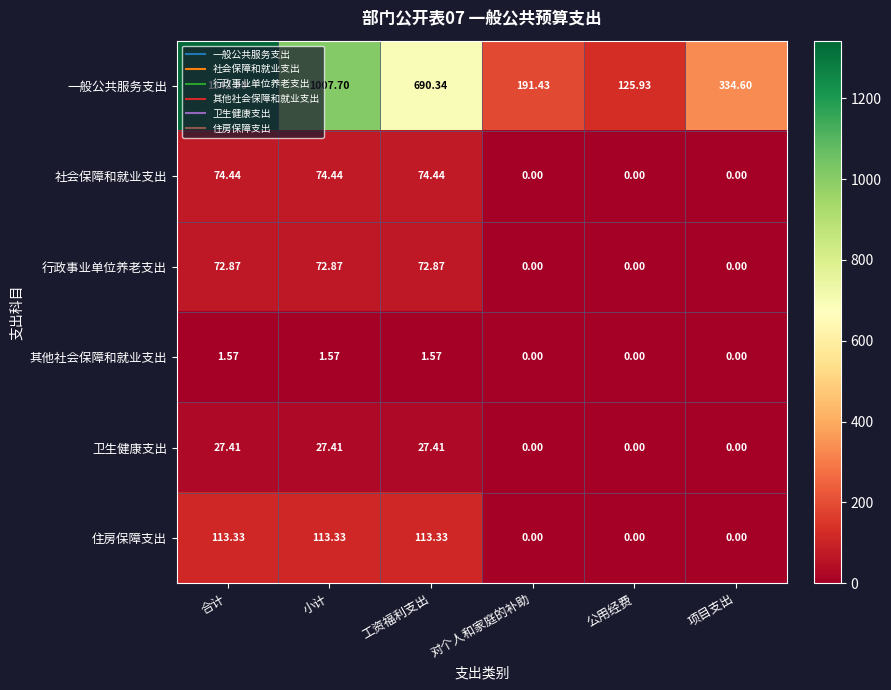

At which category is the sum across all series the highest?

合计